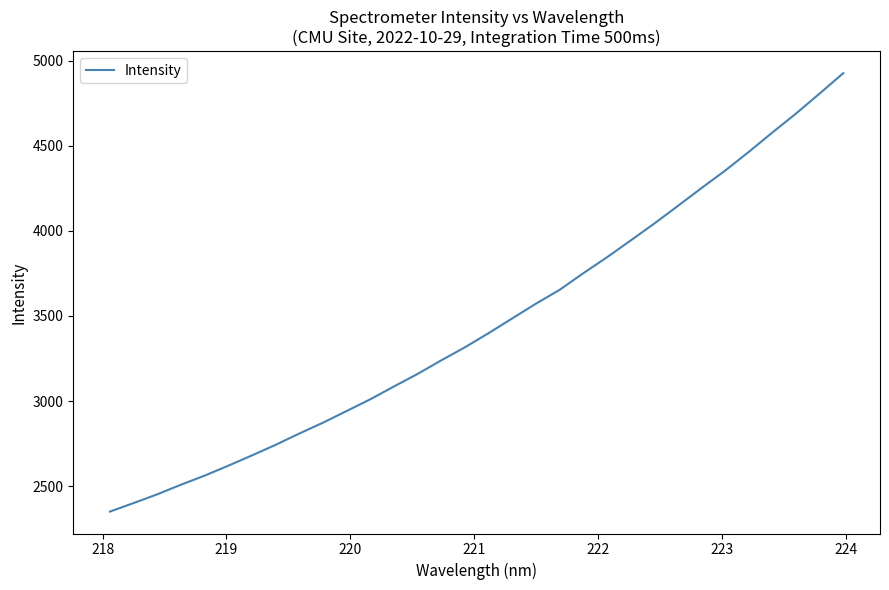

What is the difference between the maximum and minimum values?

2576.6